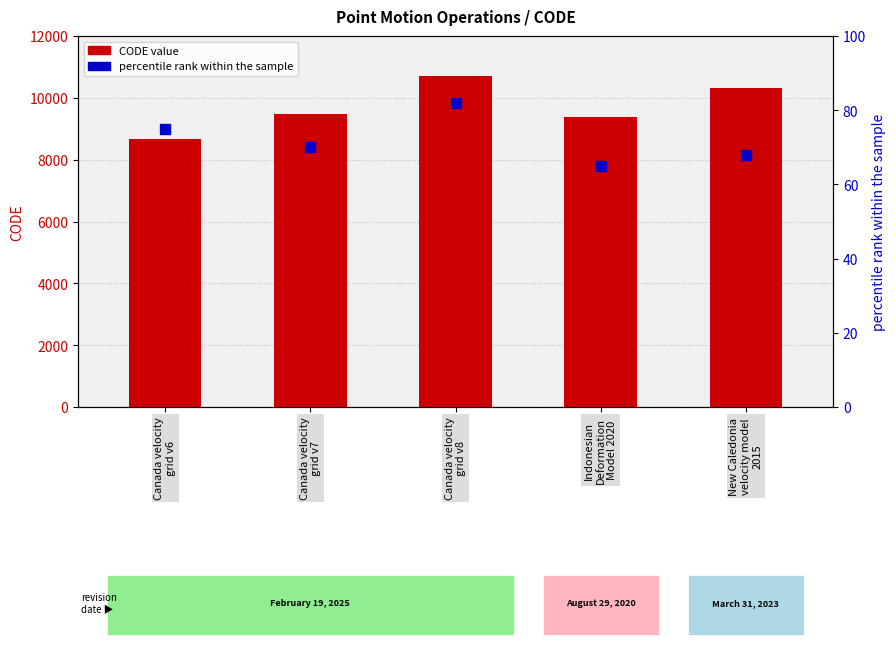

Which series has the largest total across all categories?

CODE (left axis)